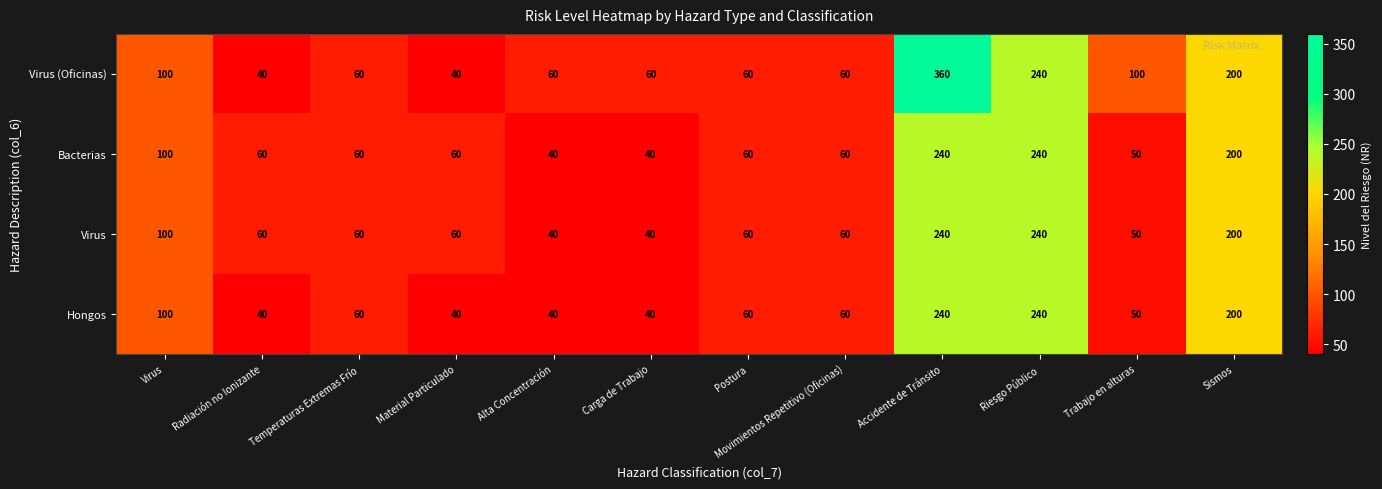

What is the sum of the Virus (Oficinas) values at Riesgo Público and Alta Concentración?

300